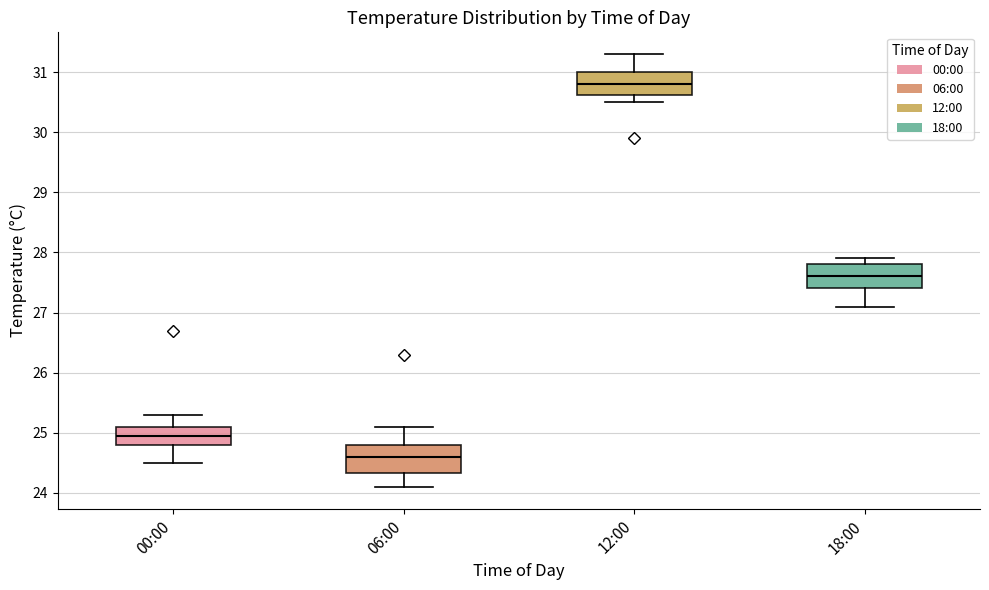

Which box's median line is the highest?

12:00